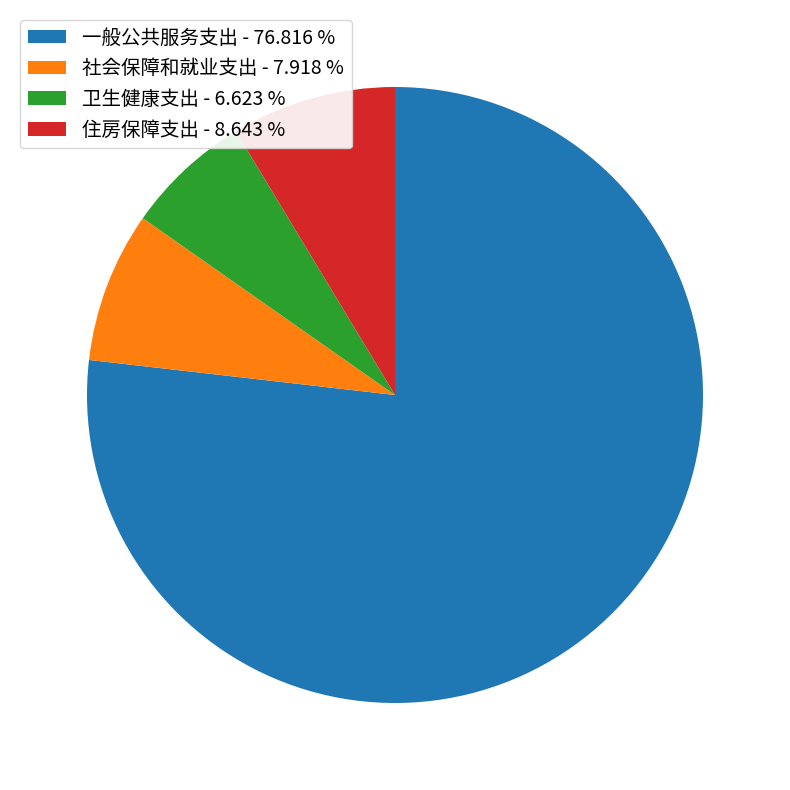

Approximately how many times larger is the value at 卫生健康支出 compared to 一般公共服务支出?

0.1